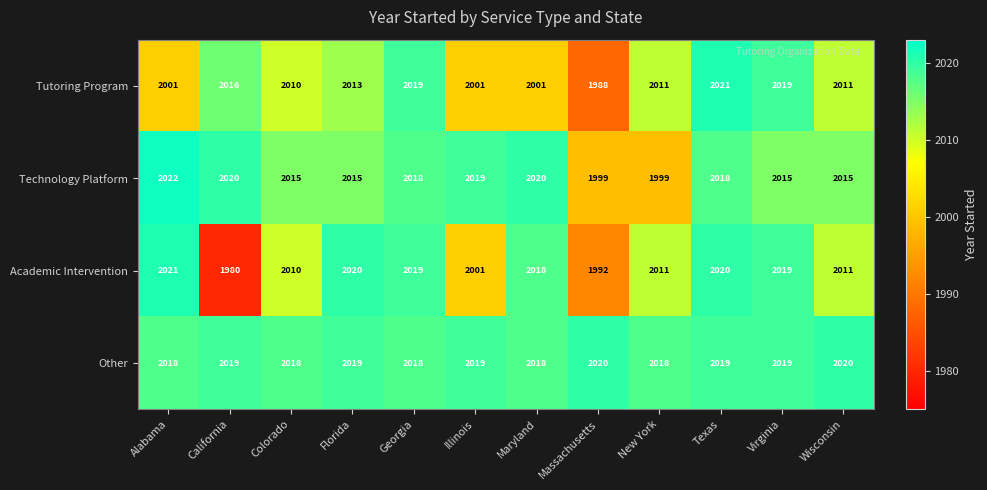

What is the sum of all Academic Intervention values?

24122